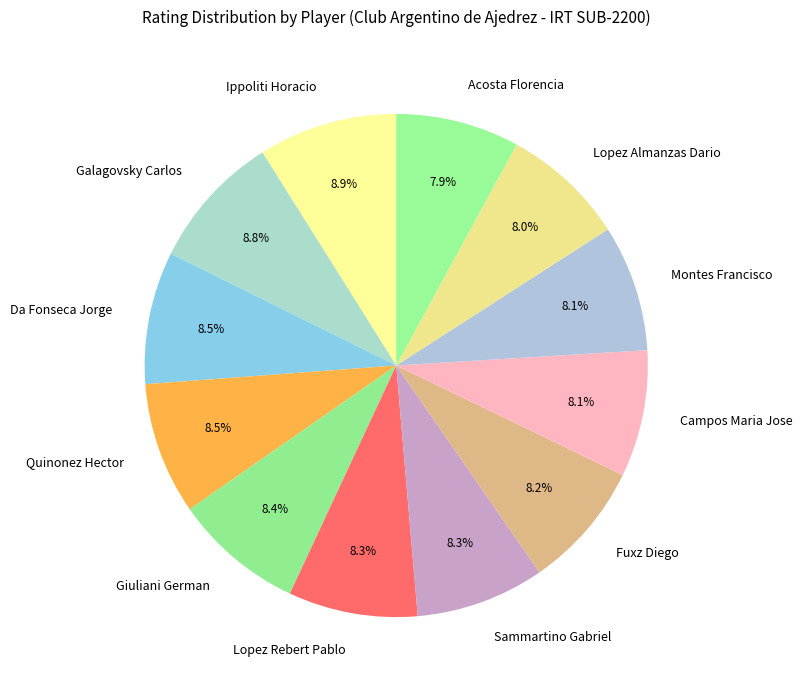

To the nearest percent, what percentage of the pie is Fuxz Diego?

8%